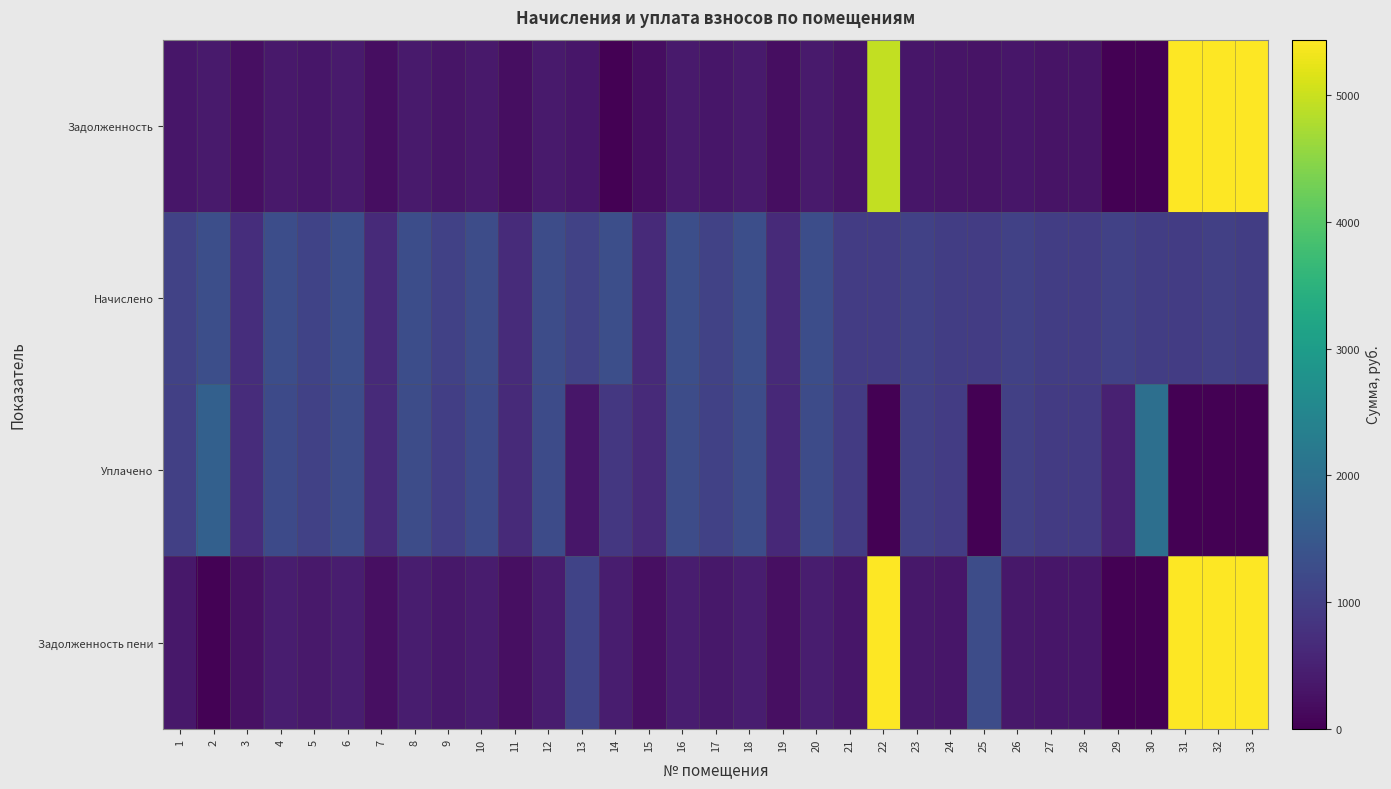

Which category has the lowest value across all series?

14